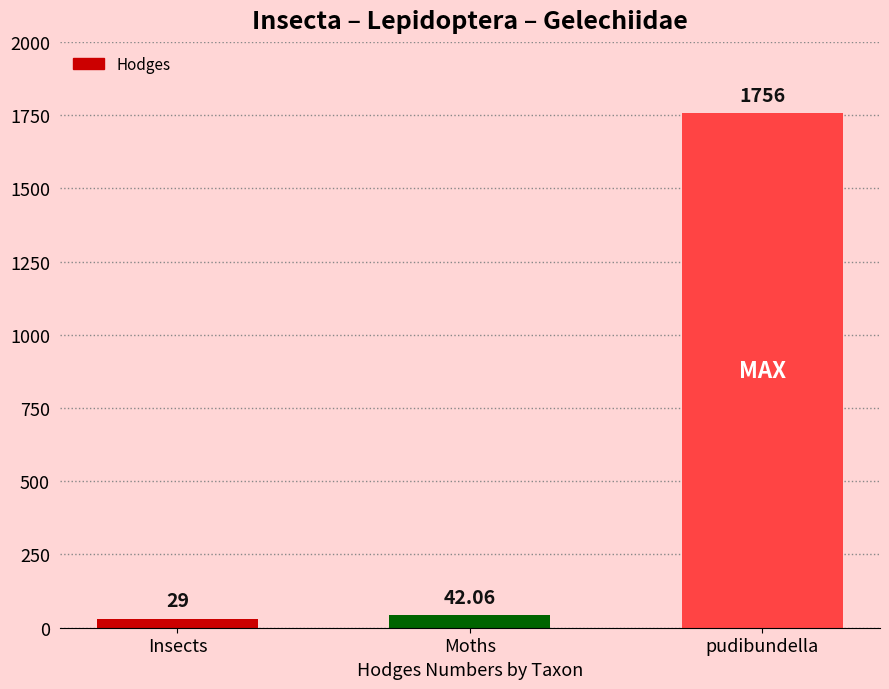

What is the maximum value shown in the chart?

1756.0